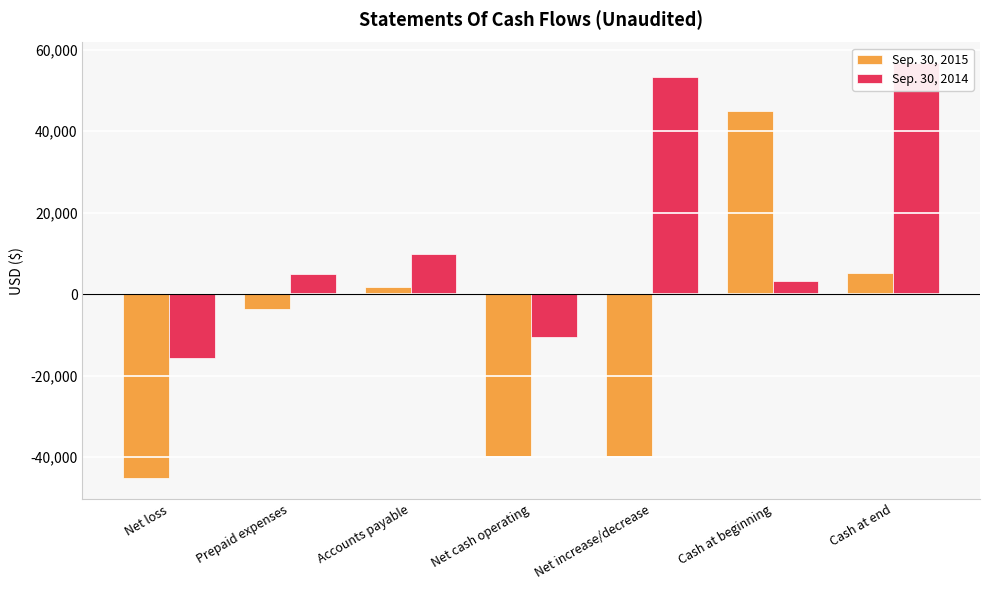

Between Prepaid expenses and Cash at beginning, which series saw the biggest shift?

Sep. 30, 2015